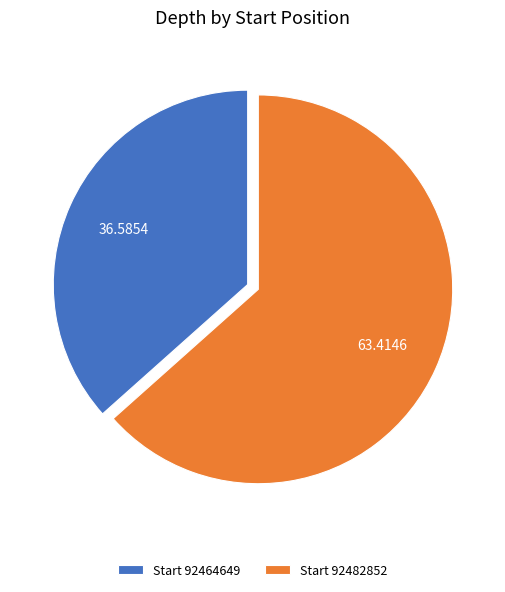

Rank the categories by value from lowest to highest.

Start 92464649, Start 92482852